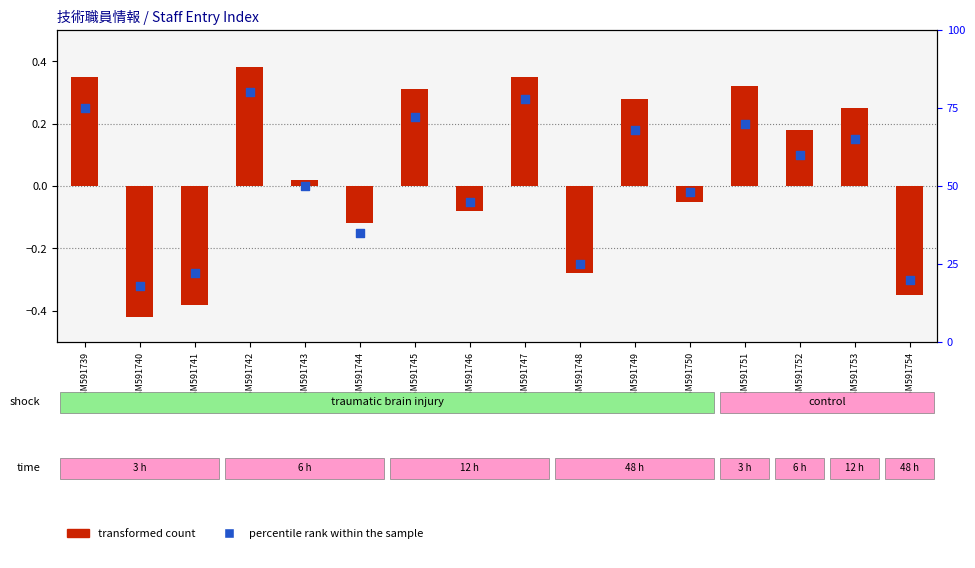

At how many categories does at least one series exceed 64?

7